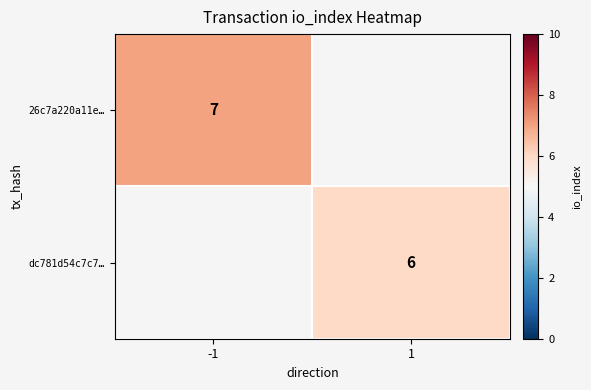

Which label corresponds to the largest value in the chart?

-1